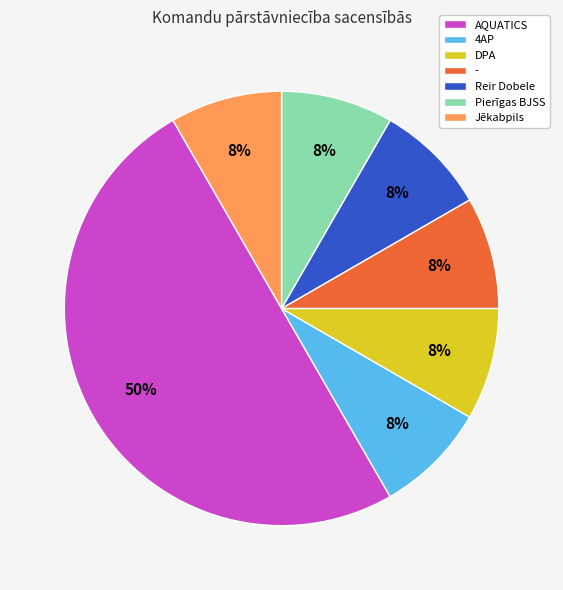

To the nearest percent, what is the average slice percentage?

14%